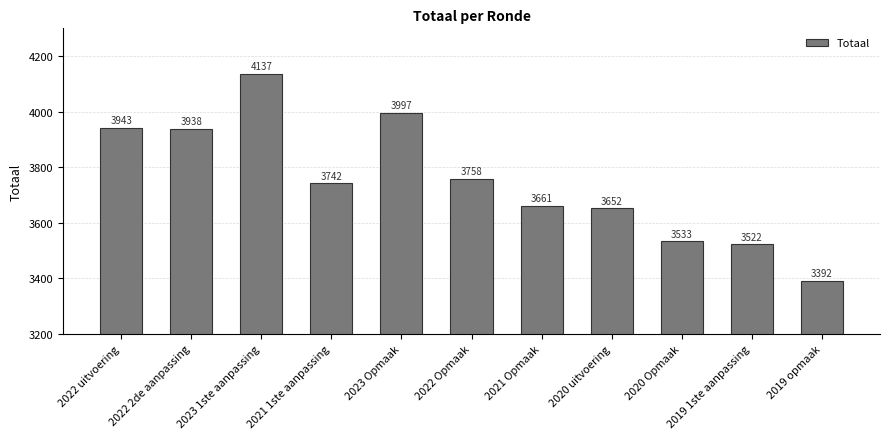

Reading right to left, list all the values displayed in this chart.

2019 opmaak=3392	2019 1ste aanpassing=3522	2020 Opmaak=3533	2020 uitvoering=3652	2021 Opmaak=3661	2022 Opmaak=3758	2023 Opmaak=3997	2021 1ste aanpassing=3742	2023 1ste aanpassing=4137	2022 2de aanpassing=3938	2022 uitvoering=3943